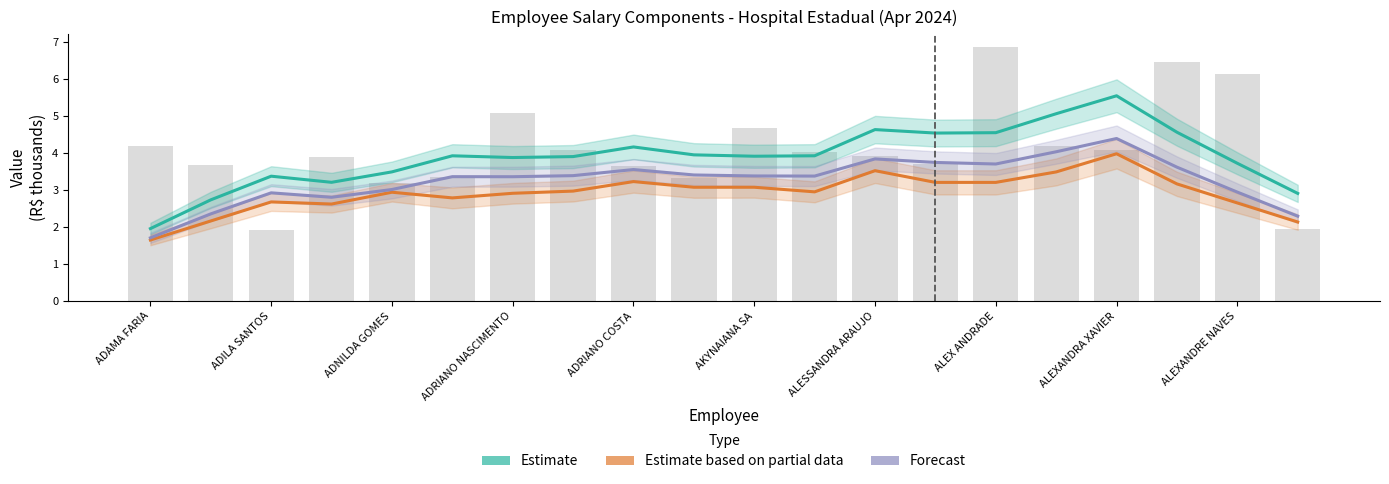

What is the difference between the maximum and minimum values in the Estimate series?

3.6